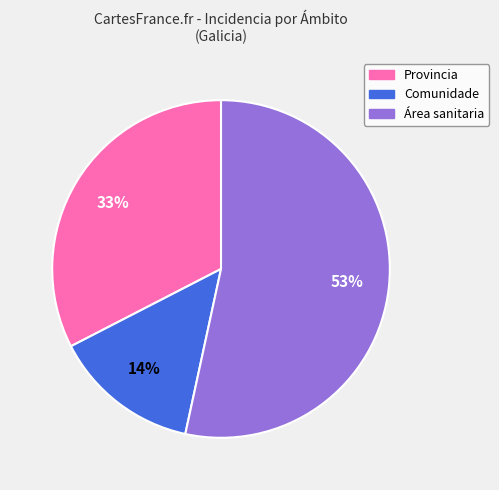

To the nearest percent, what is the average slice percentage?

33%